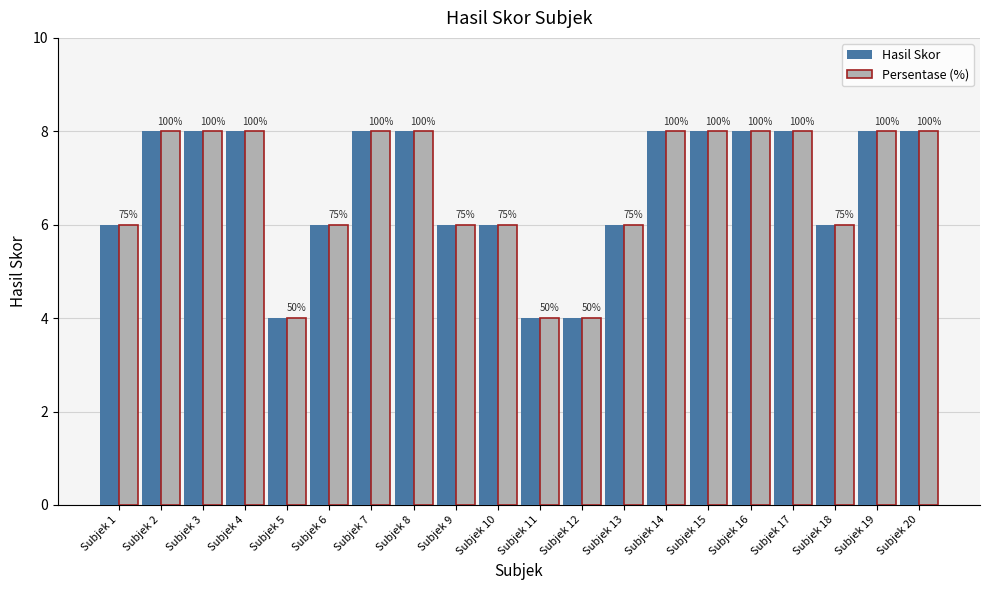

Reading left to right, transcribe all the data shown in this chart.

Hasil Skor: 6	8	8	8	4	6	8	8	6	6	4	4	6	8	8	8	8	6	8	8
Persentase (%): 6	8	8	8	4	6	8	8	6	6	4	4	6	8	8	8	8	6	8	8